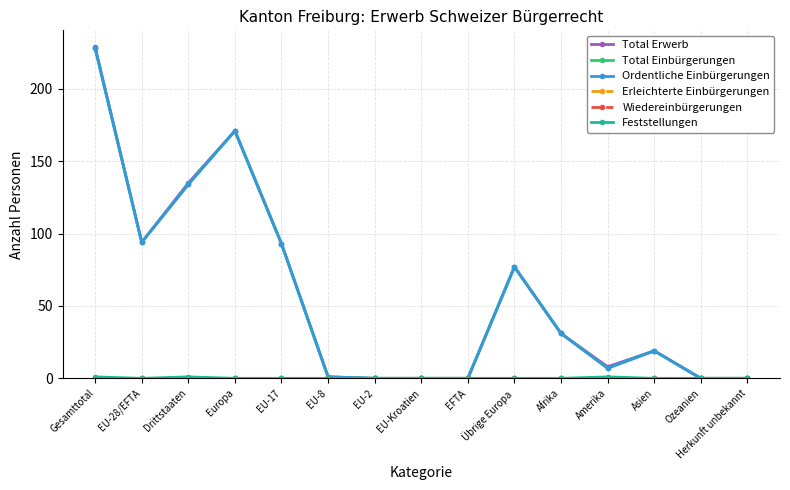

Is this an area chart (filled region under the line)?

No